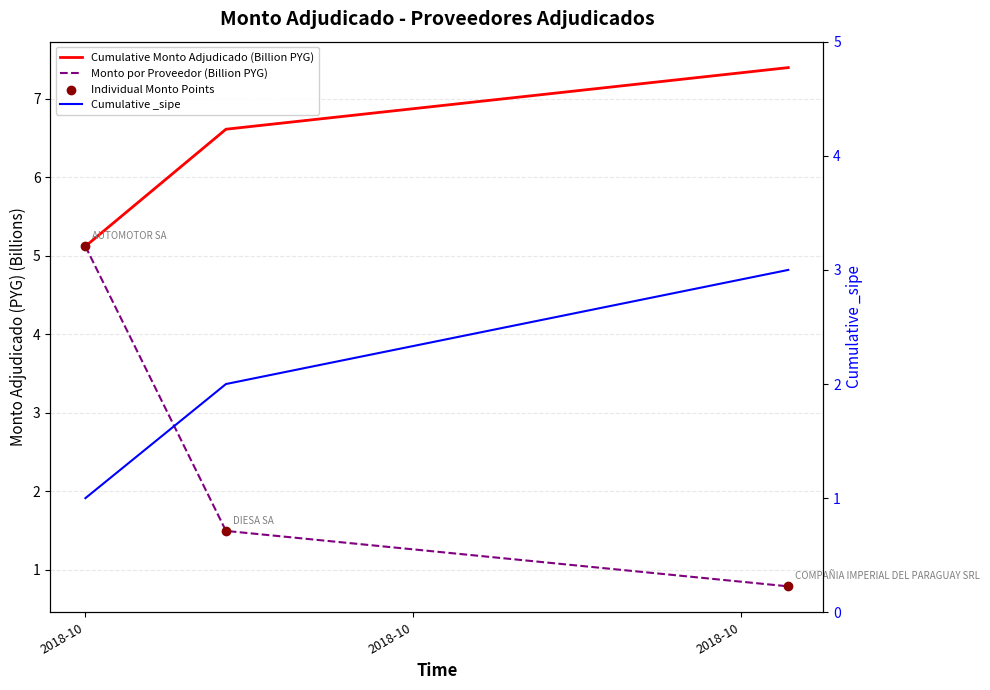

What is the total value across all series at 2018-10?

16.4